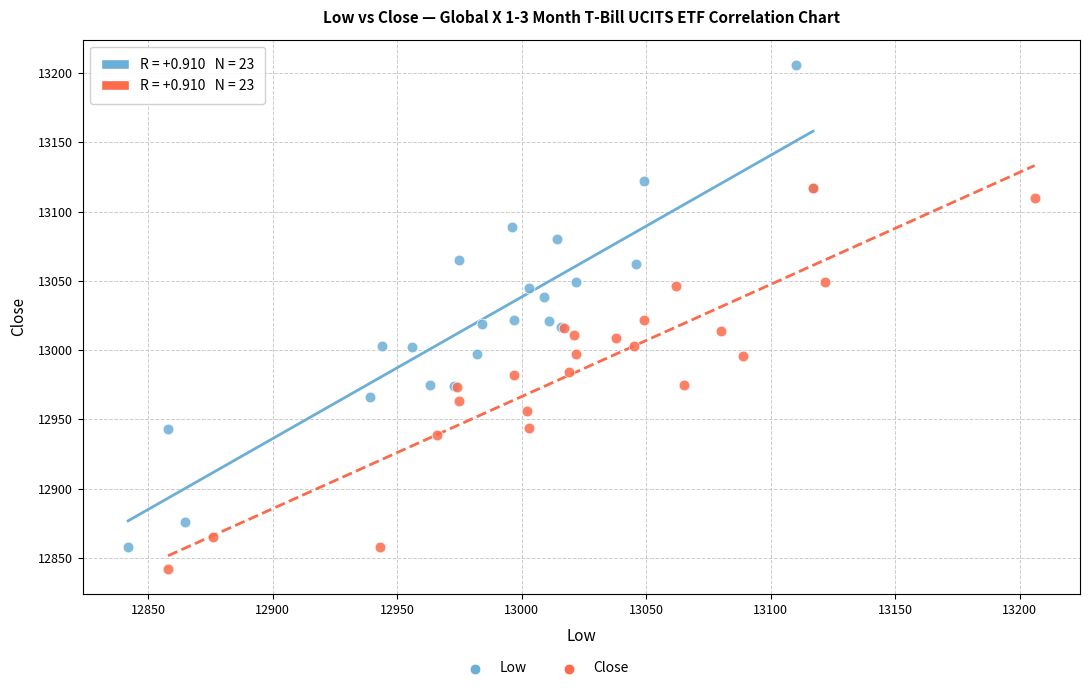

Which series contains the highest Y value?

Low